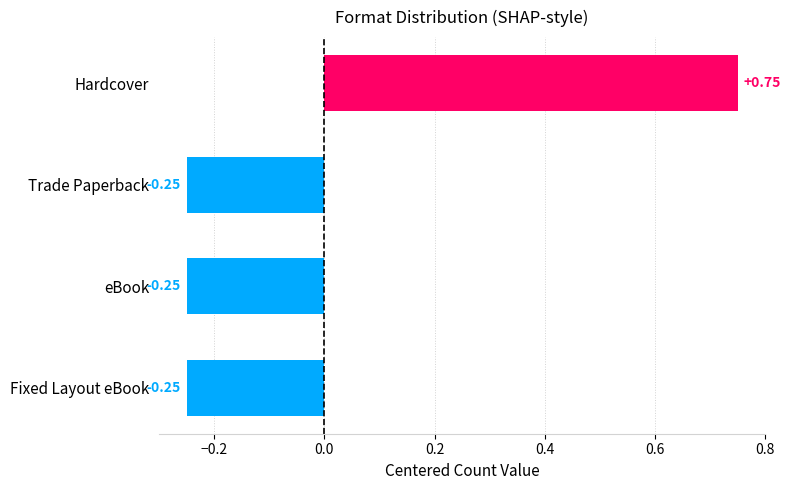

What is the difference between the maximum and second lowest values?

1.0